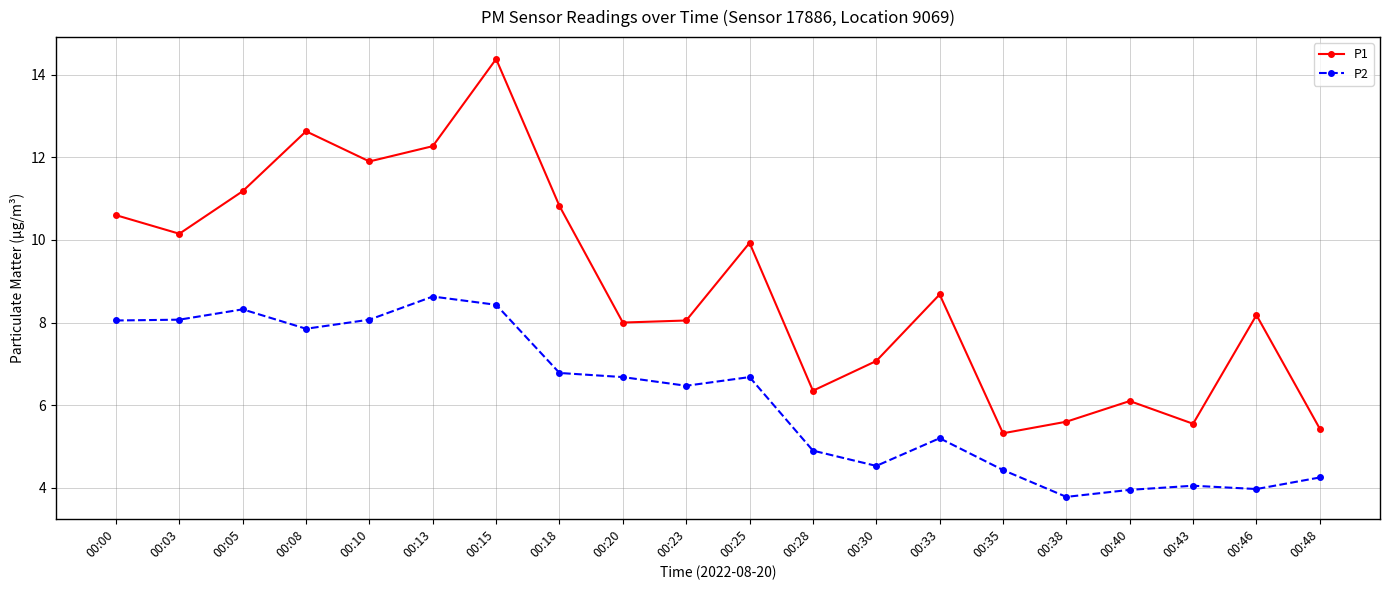

At which category is the sum across all series the highest?

00:15